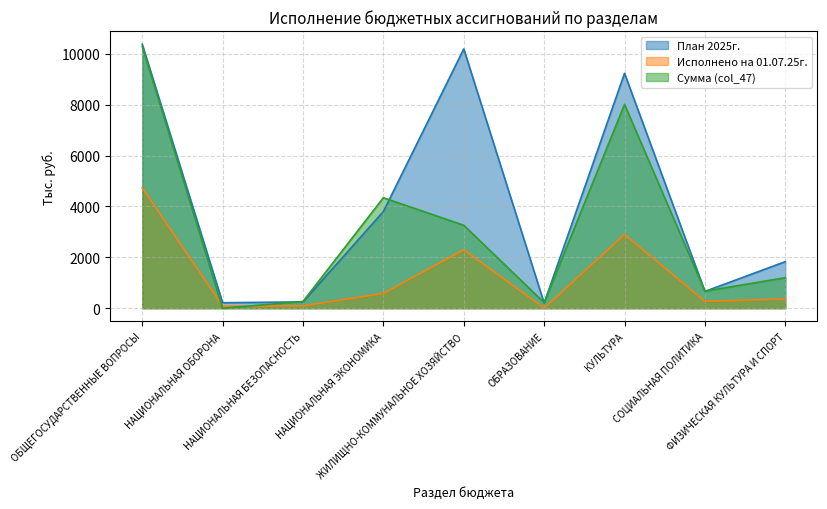

What is the average value of the Сумма (col_47) series?

3140.3